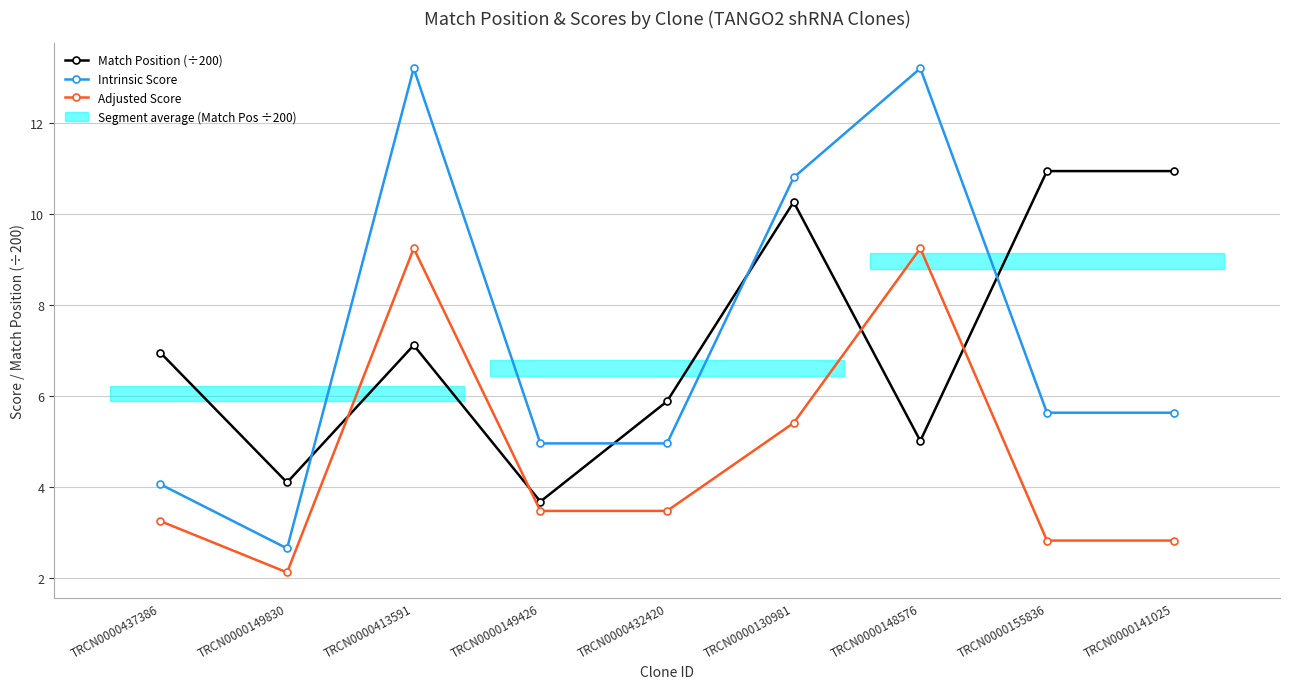

Reading left to right, extract all data points from this chart.

Match Position (÷200): 6.9	4.1	7.1	3.7	5.9	10.3	5.0	10.9	10.9
Intrinsic Score: 4.0	2.6	13.2	5.0	5.0	10.8	13.2	5.6	5.6
Adjusted Score: 3.2	2.1	9.2	3.5	3.5	5.4	9.2	2.8	2.8